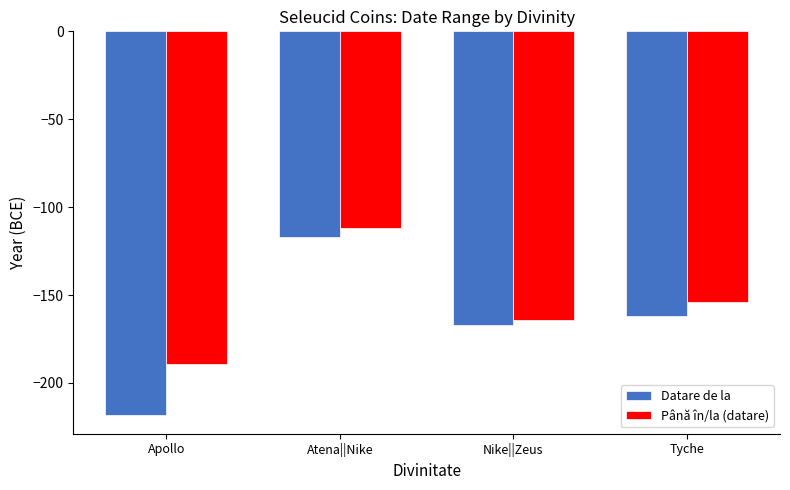

True or false: Până în/la (datare) has a value of -70 at Nike||Zeus.

False